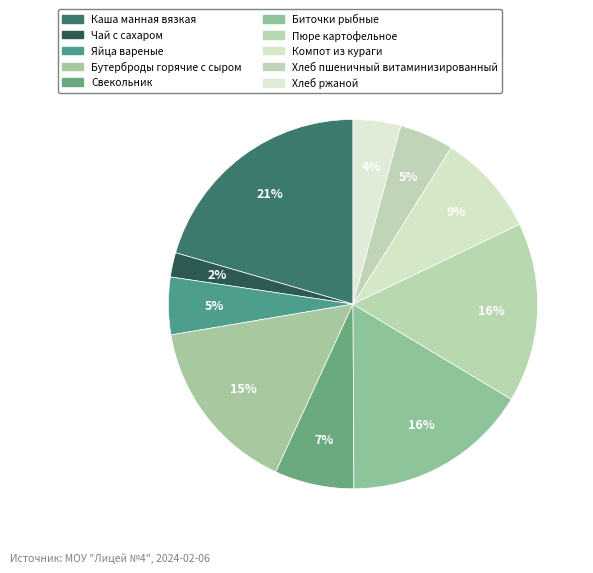

Does Чай с сахаром represent more than half of the total?

No